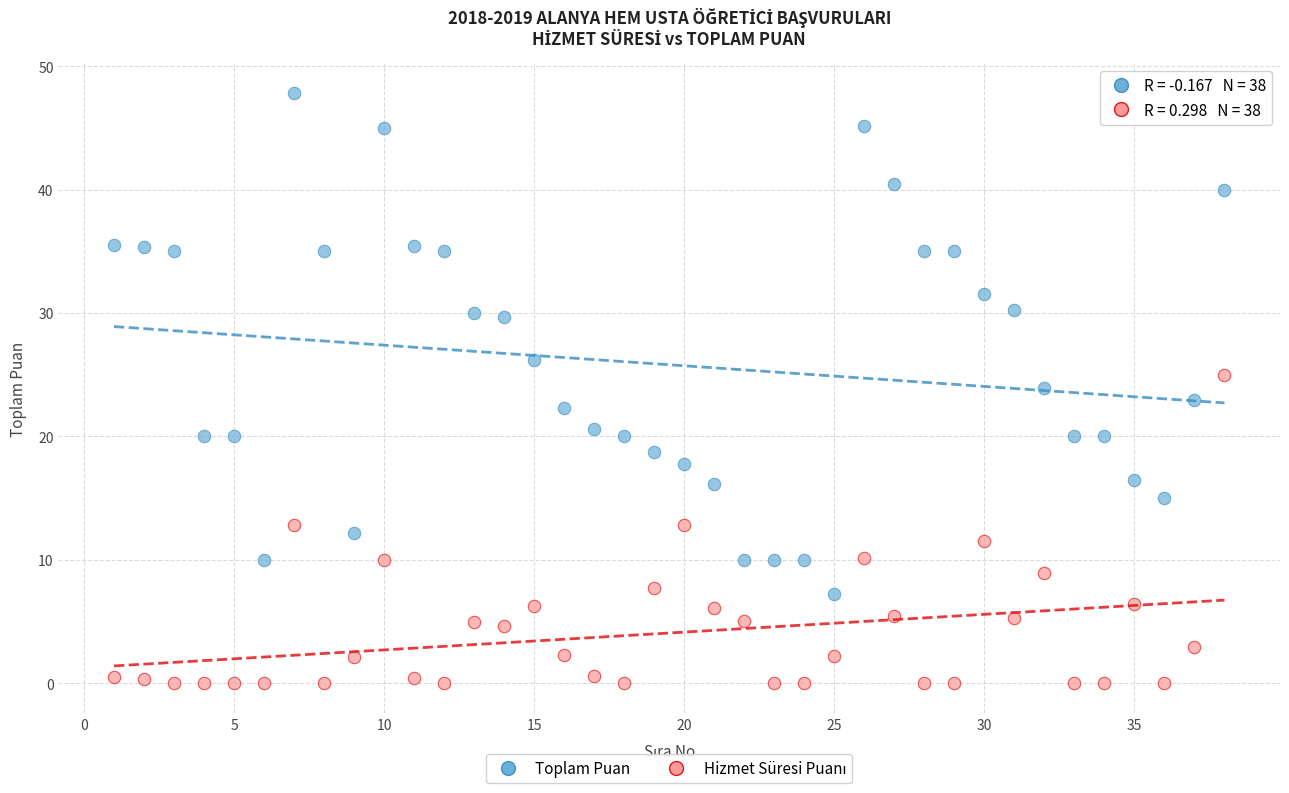

Which series has the largest Y range (max minus min)?

Toplam Puan